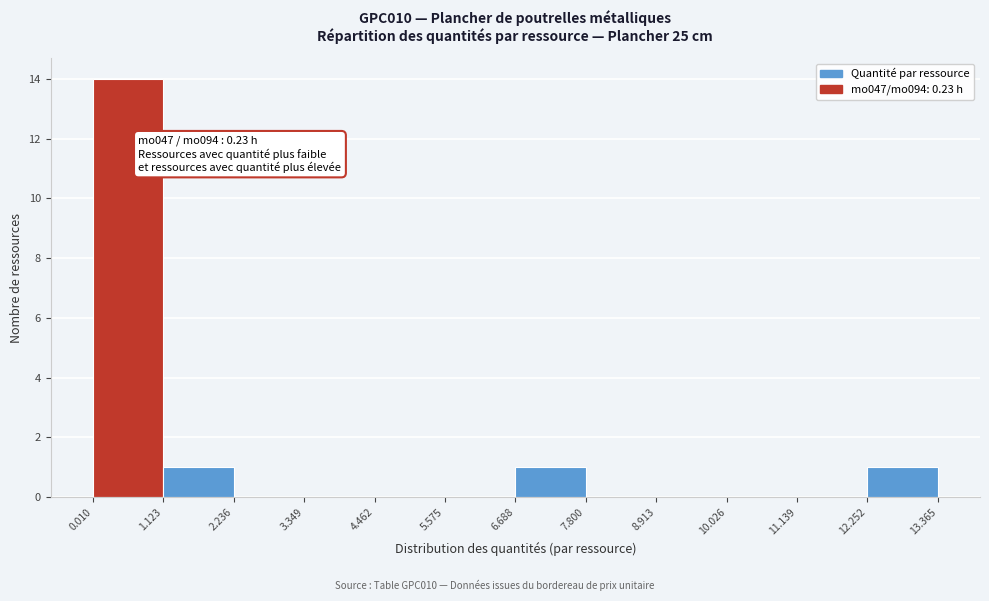

Which range on the x-axis has the tallest bar?

0.010 to 1.123